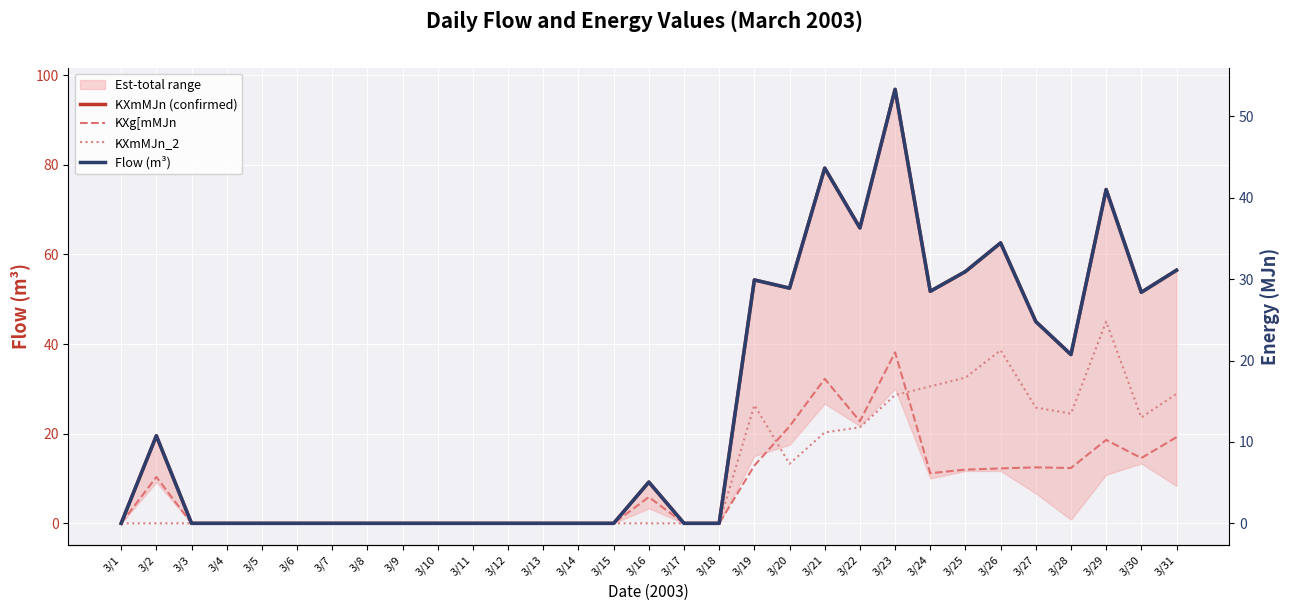

Is it true that KXmMJn_2 equals -17.8 at 3/4?

False